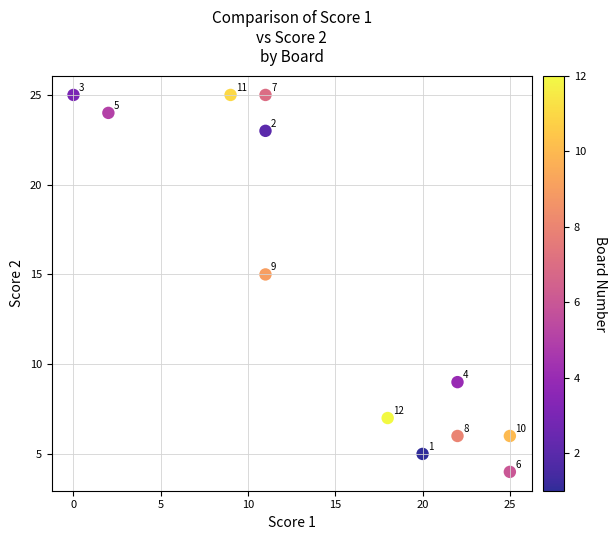

What is the range of Y values (max minus min)?

21